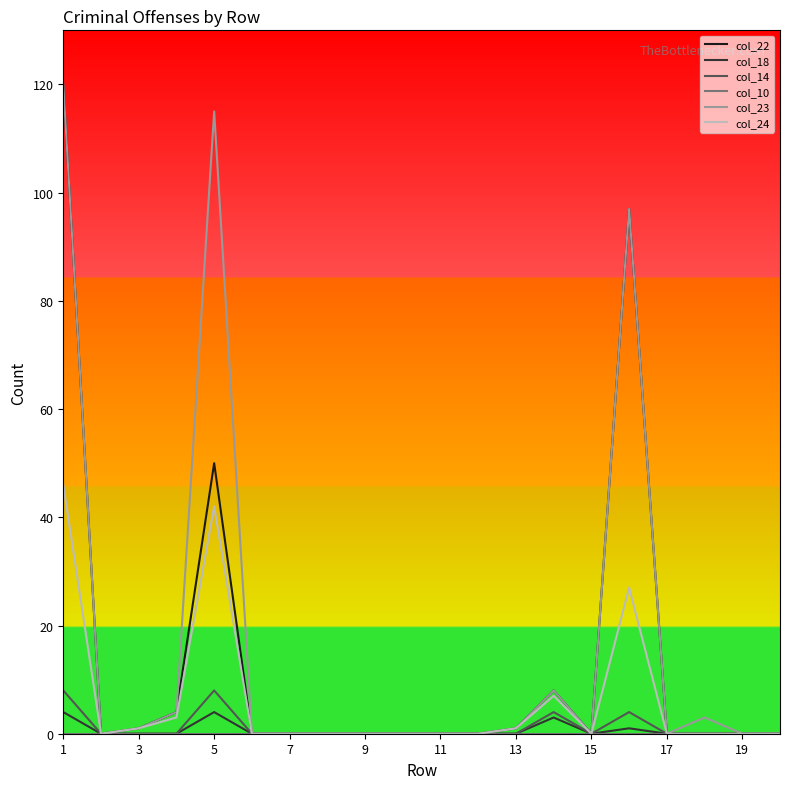

What is the maximum value for col_24?

46